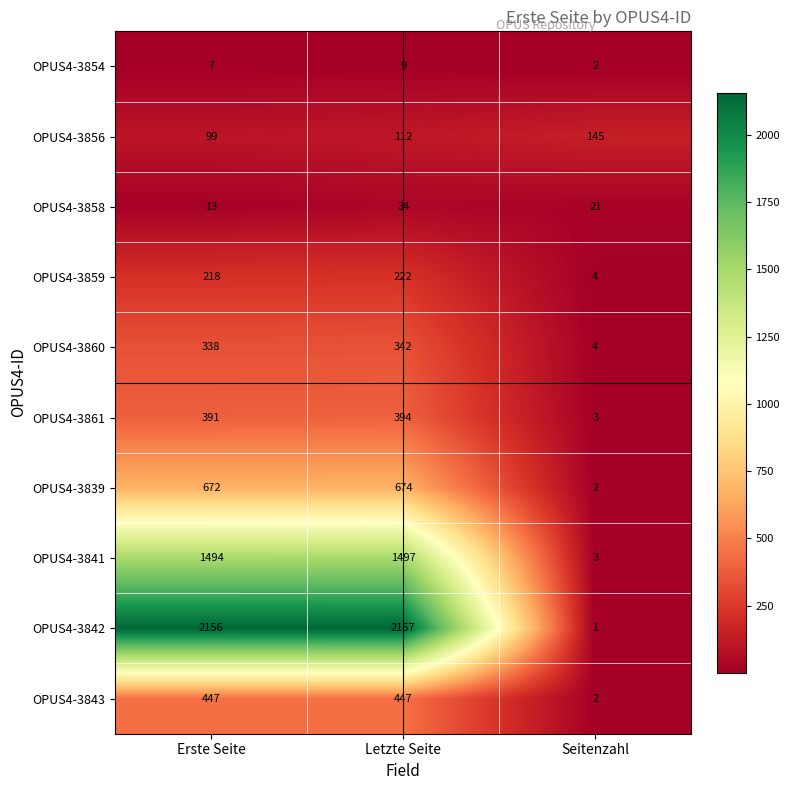

Where is OPUS4-3861 nearest to the value 198?

Erste Seite